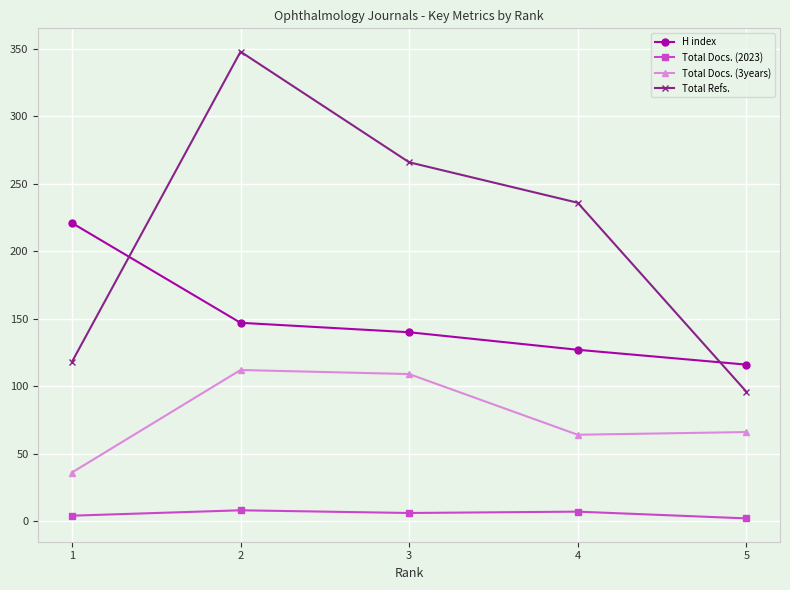

What is the difference between the highest and lowest values at 3?

260